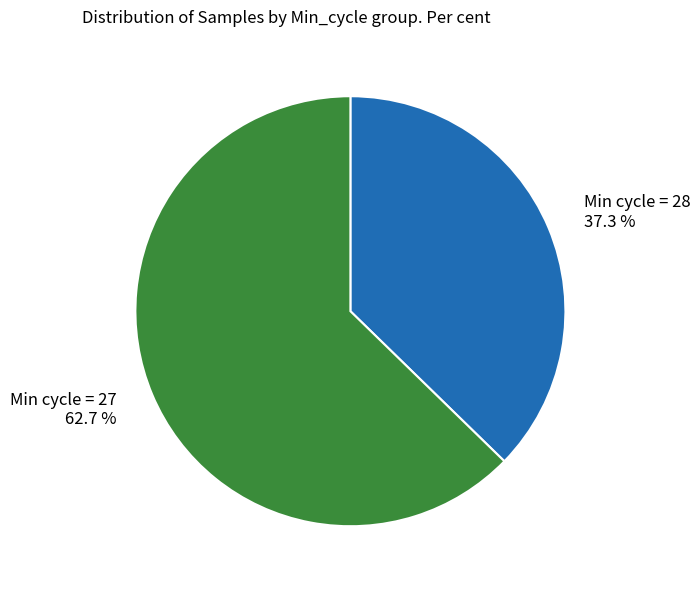

Rank the categories by value from highest to lowest.

Min cycle = 27 62.7 %, Min cycle = 28 37.3 %